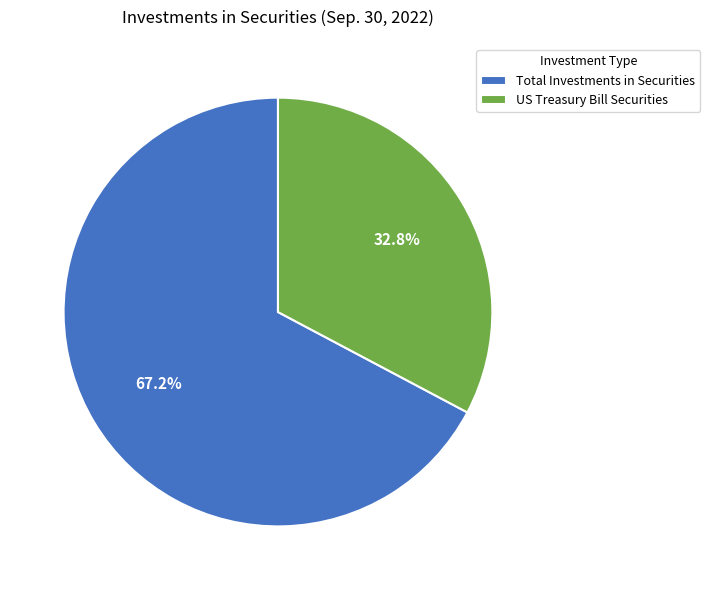

Which slice represents more than half of the pie?

Total Investments in Securities